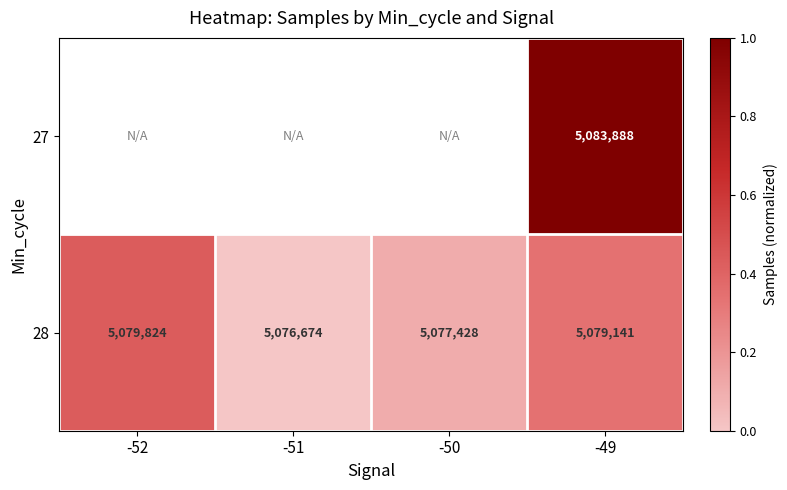

Rank the series at -49 from lowest to highest value.

28, 27